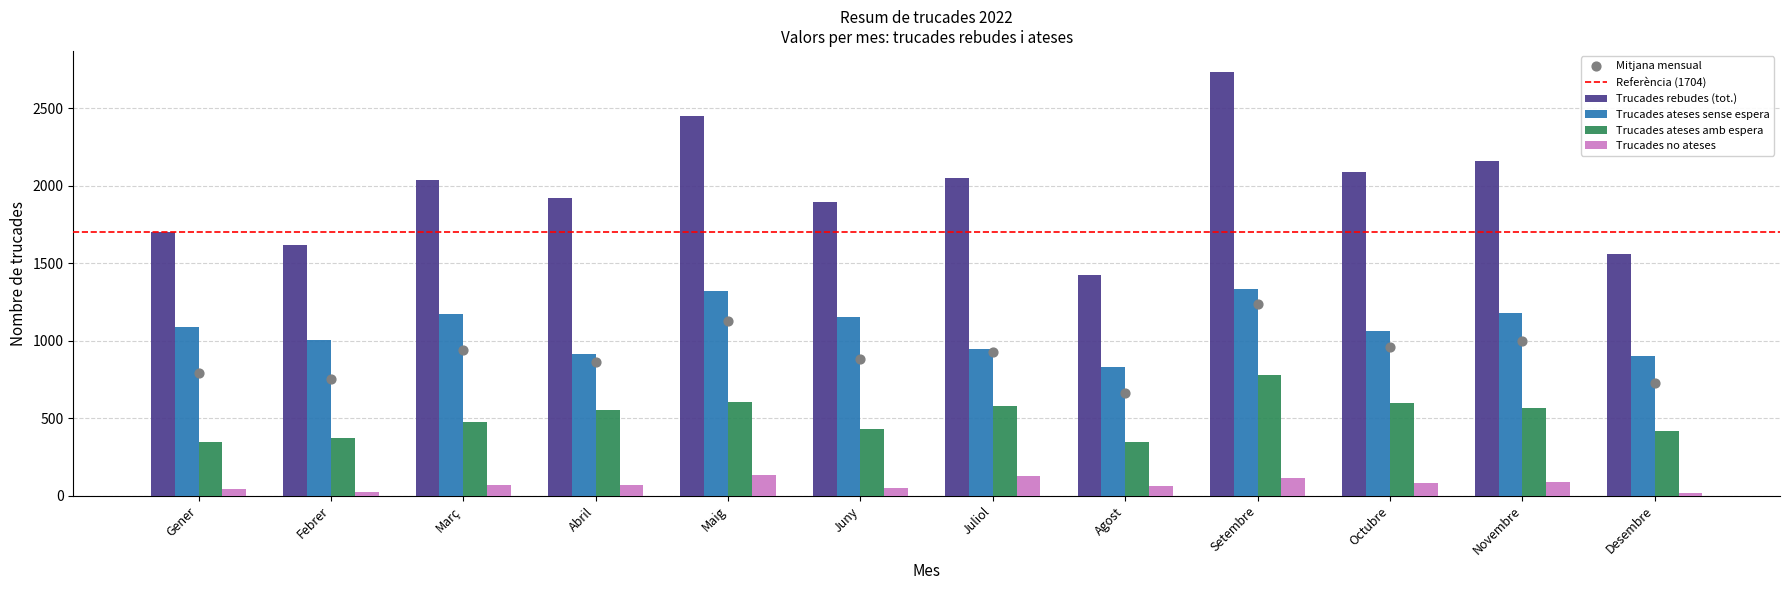

At which category is the sum across all series the highest?

Setembre